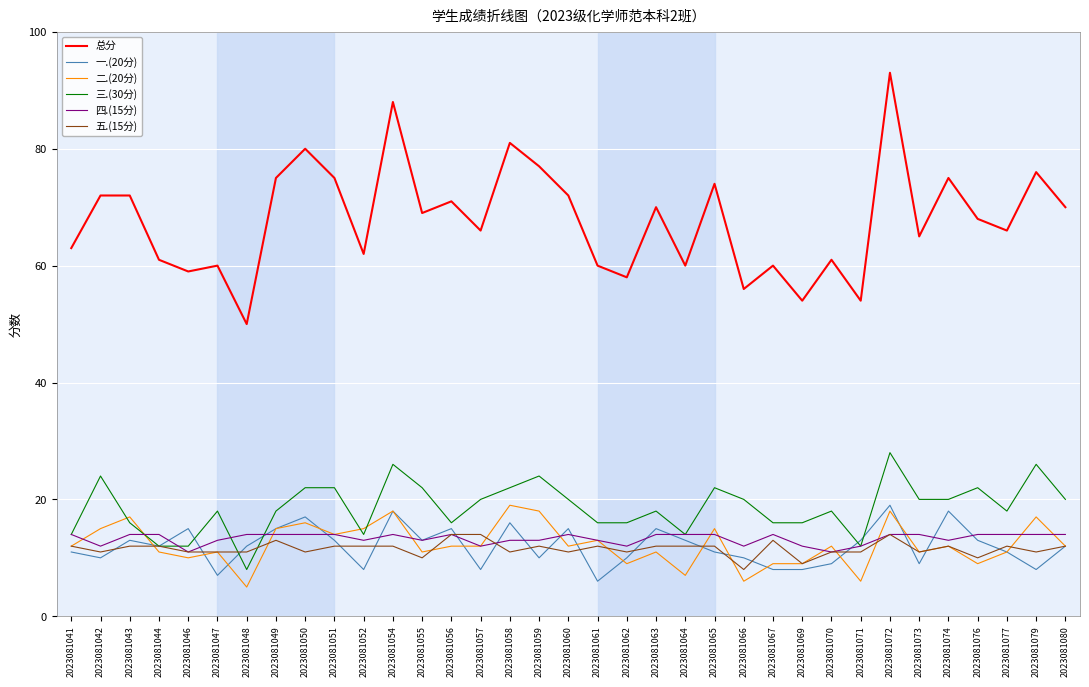

The 二.(20分) series shows 17 at 2023081079. True or false?

True